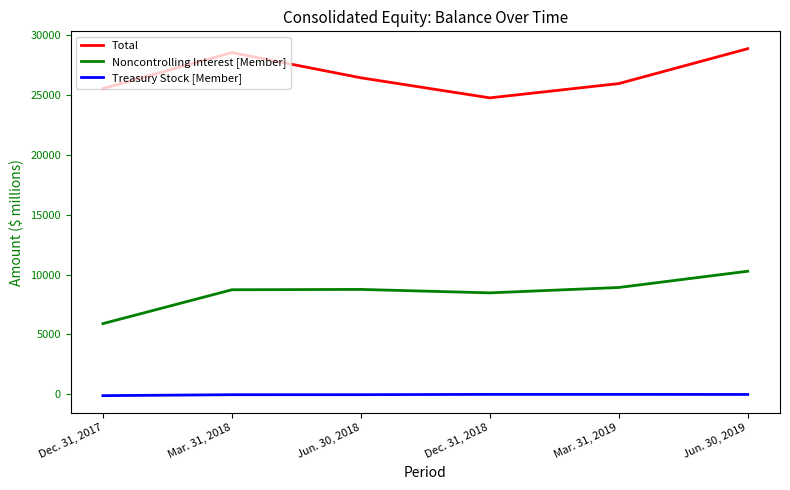

Rank the series by their average value, from lowest to highest.

Treasury Stock [Member], Noncontrolling Interest [Member], Total